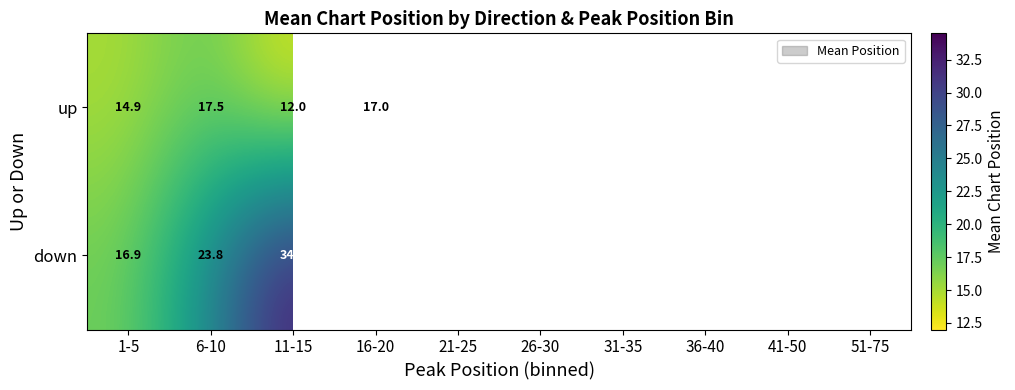

Which series changed the most between 6-10 and 26-30?

up